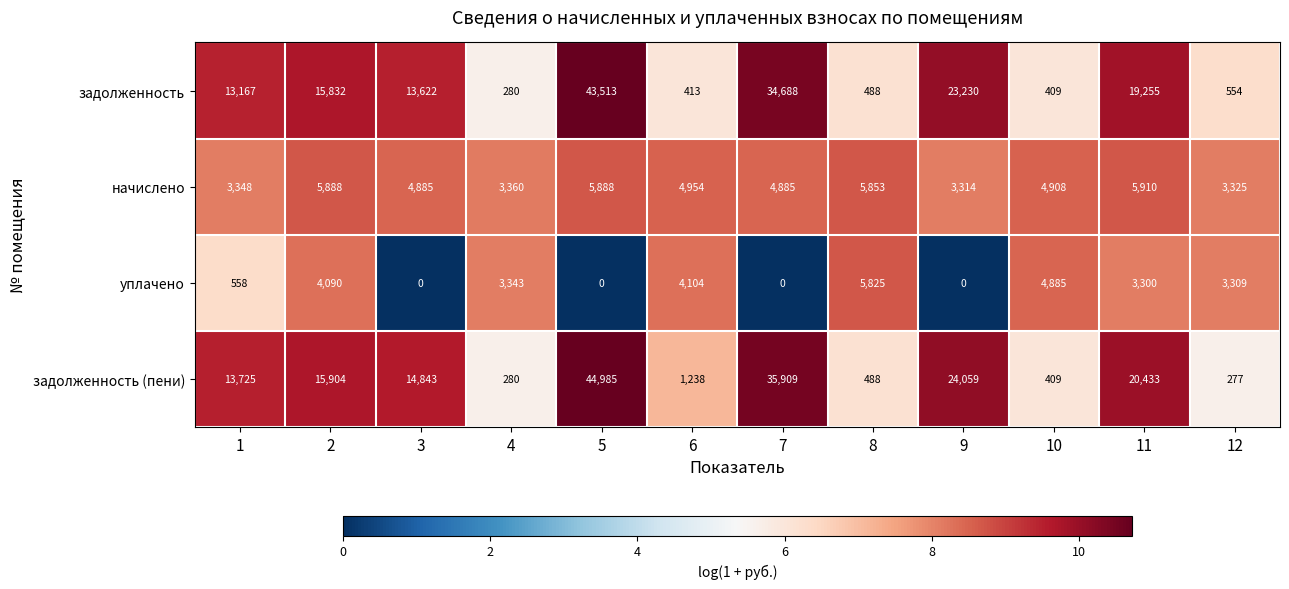

List the series in order of their peak value, lowest first.

уплачено, начислено, задолженность, задолженность (пени)